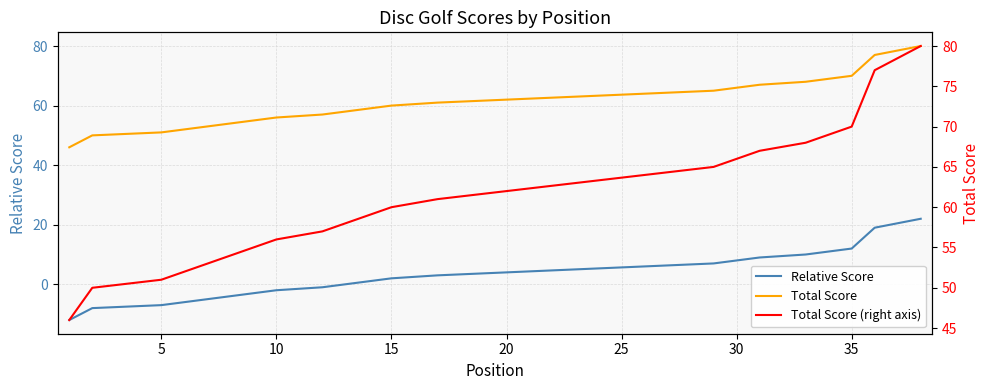

The Relative Score series shows 2 at 15. True or false?

True